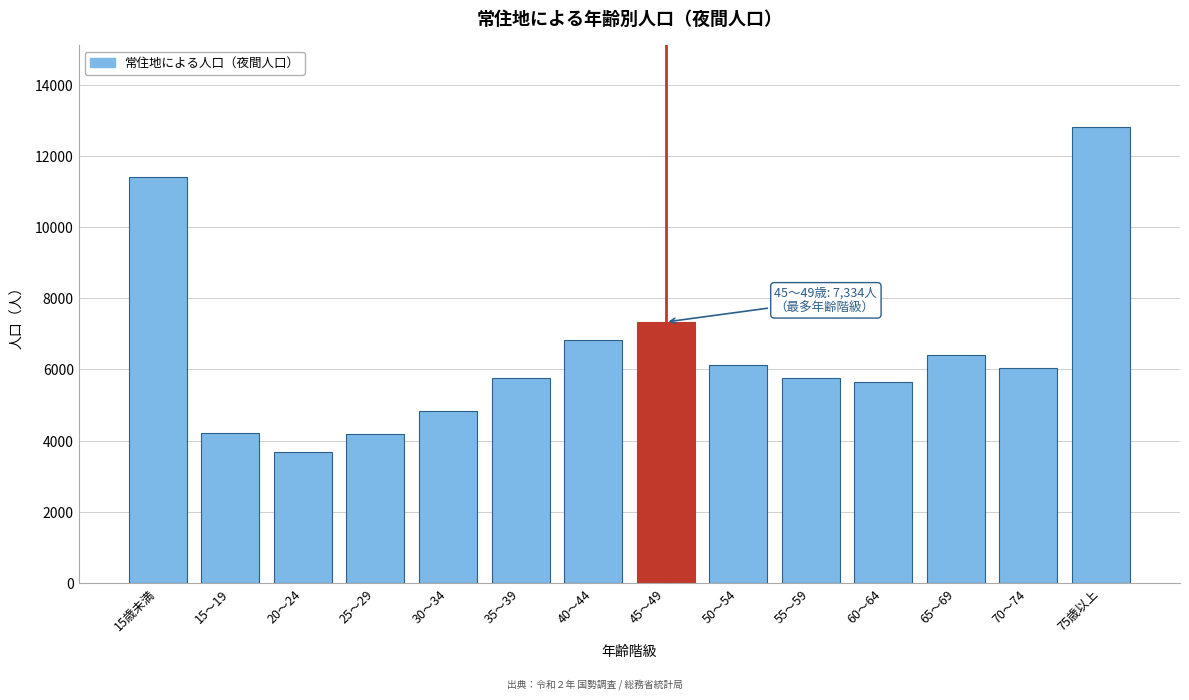

At which label is the value closest to 8245?

45～49